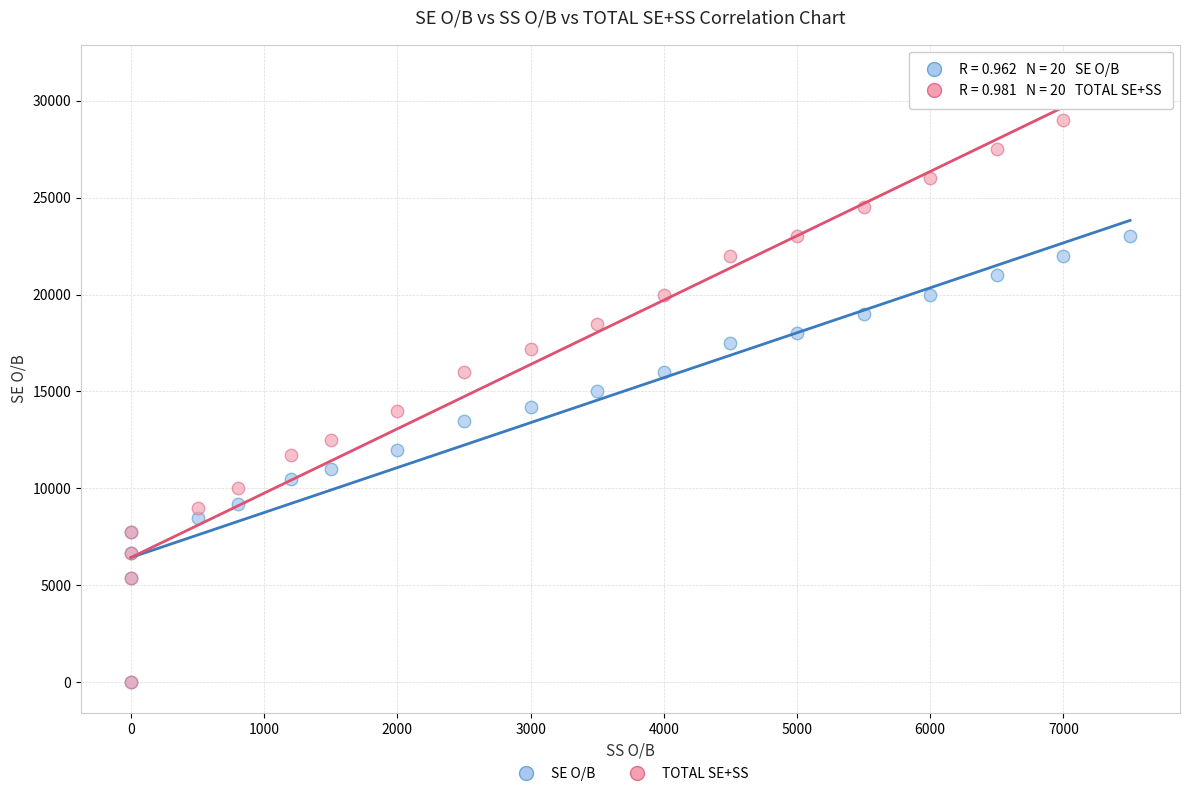

What are all the series names shown in the legend?

SE O/B, TOTAL SE+SS